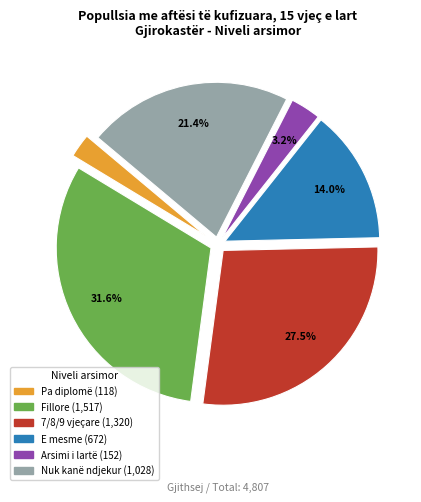

Count the number of slices in the pie.

6